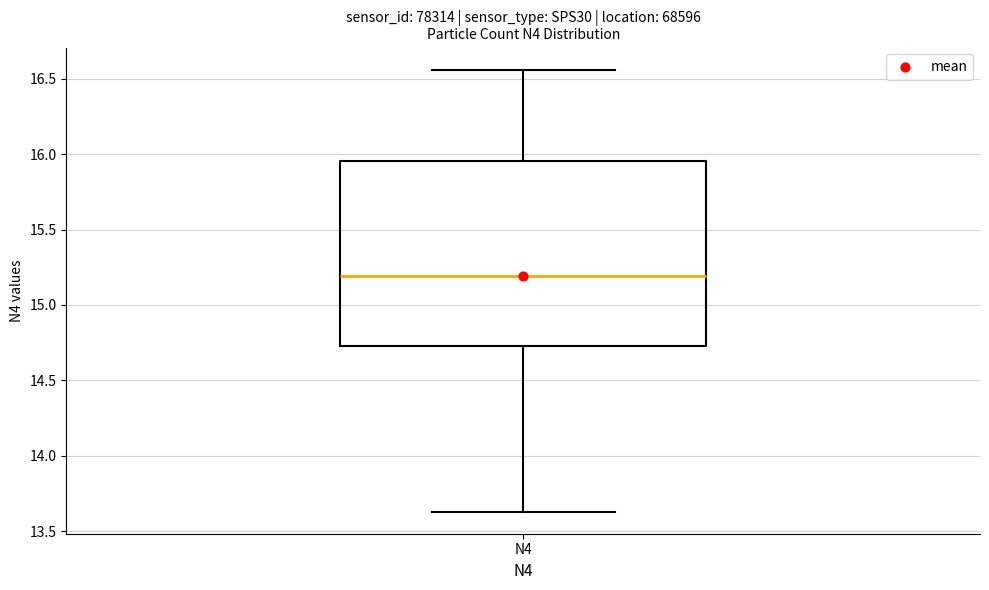

Where does the median line of the box for N4 sit on the y-axis? The values are not printed on the chart, so give them approximately, as read against the axis.

15.20